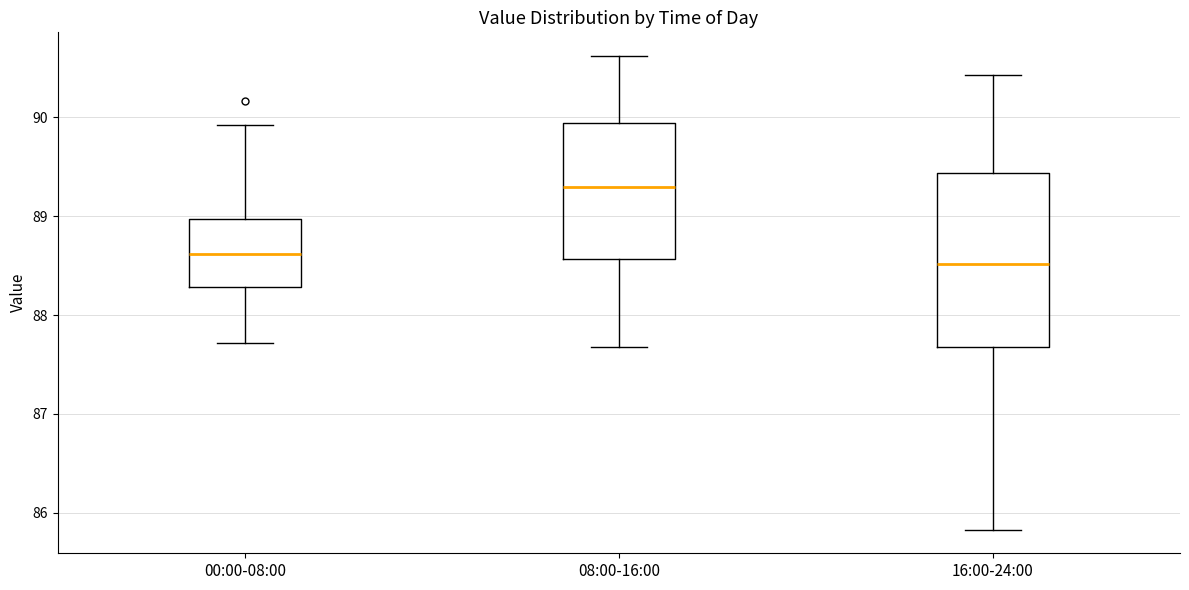

Which box is the tallest, from its lower edge to its upper edge?

16:00-24:00